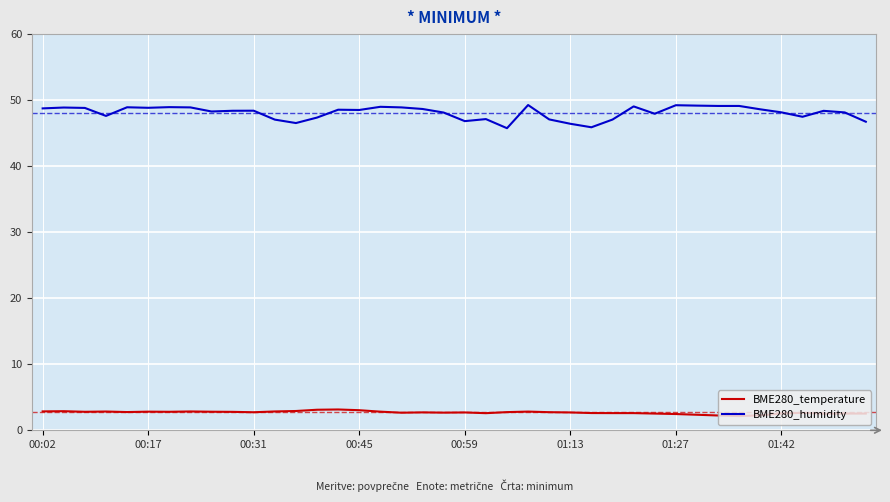

How many lines are shown in the chart?

2